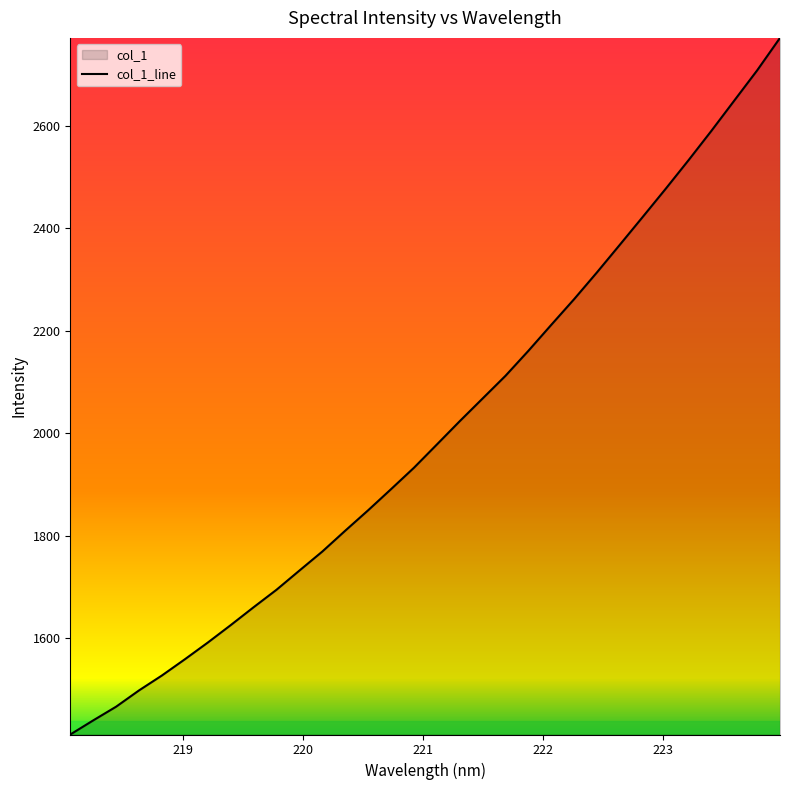

What is the maximum value shown in the chart?

2770.8